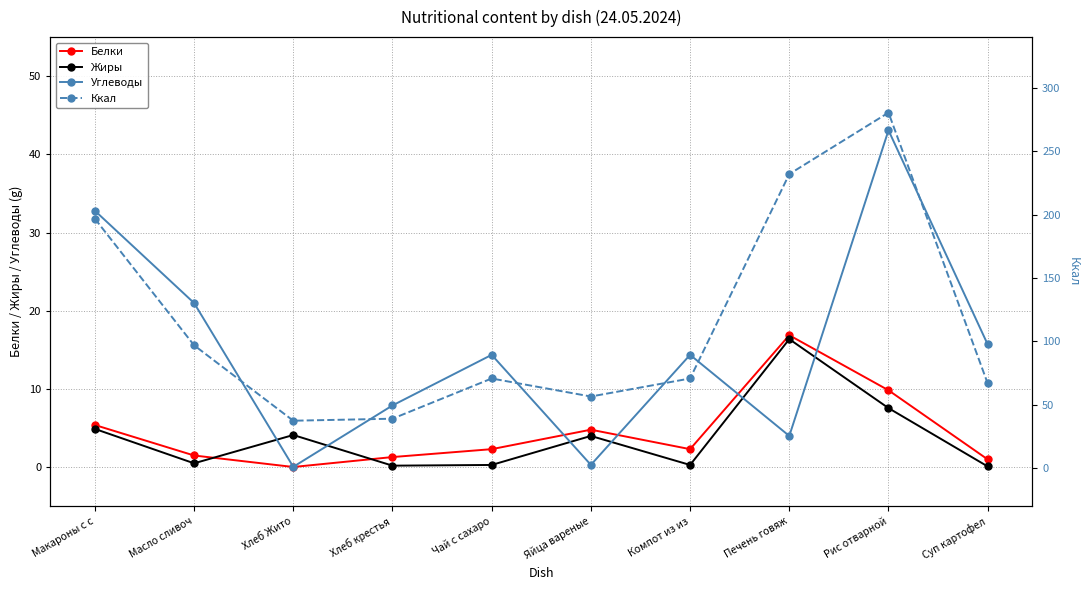

Which category has the lowest value in the Белки series?

Хлеб Жито